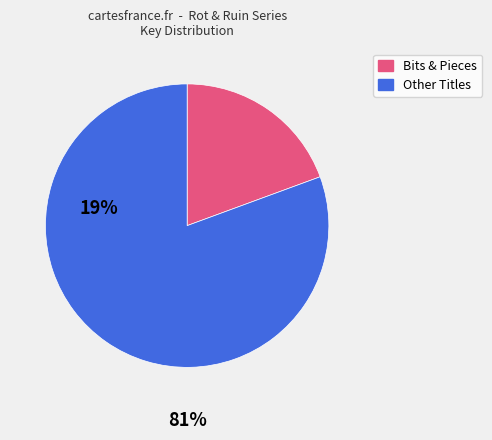

Is there a majority slice in this chart?

Yes